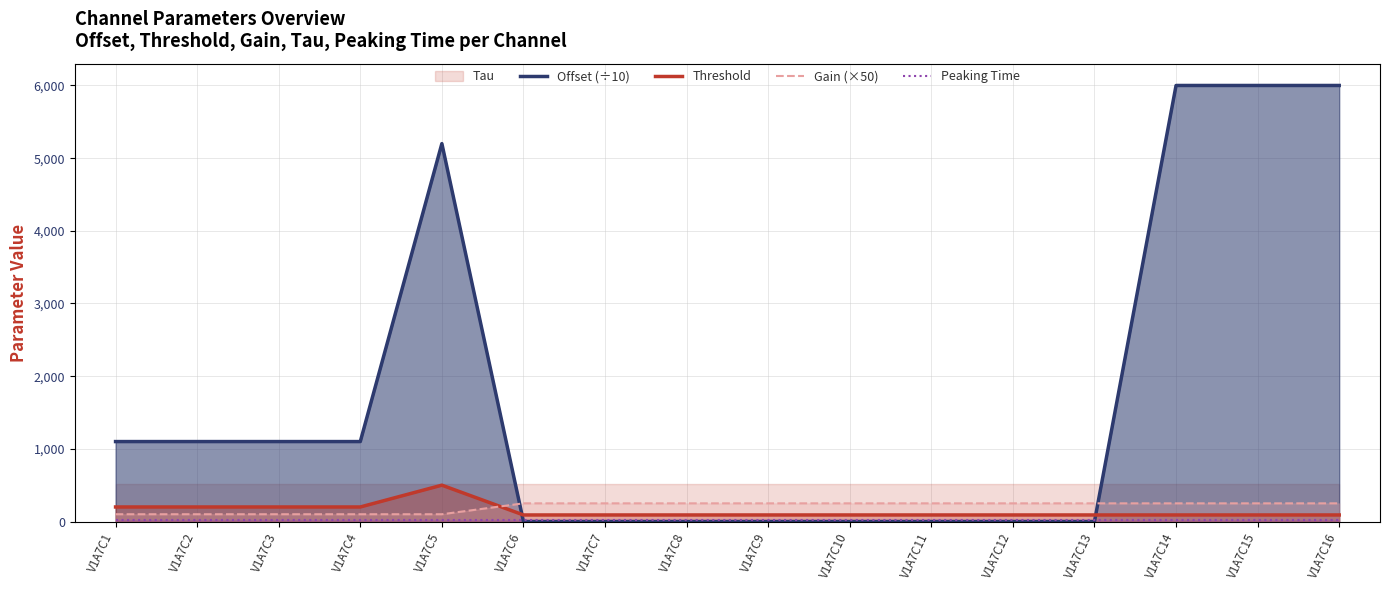

Reading left to right, list all the values displayed in this chart.

Offset (÷10): 1100.0	1100.0	1100.0	1100.0	5200.0	0.1	0.1	0.1	0.1	0.1	0.1	0.1	0.1	6000.0	6000.0	6000.0
Threshold: 200.0	200.0	200.0	200.0	500.0	90.0	90.0	90.0	90.0	90.0	90.0	90.0	90.0	90.0	90.0	90.0
Gain (×50): 100.0	100.0	100.0	100.0	100.0	250.0	250.0	250.0	250.0	250.0	250.0	250.0	250.0	250.0	250.0	250.0
Peaking Time: 25.0	25.0	25.0	25.0	25.0	25.0	25.0	25.0	25.0	25.0	25.0	25.0	25.0	25.0	25.0	25.0